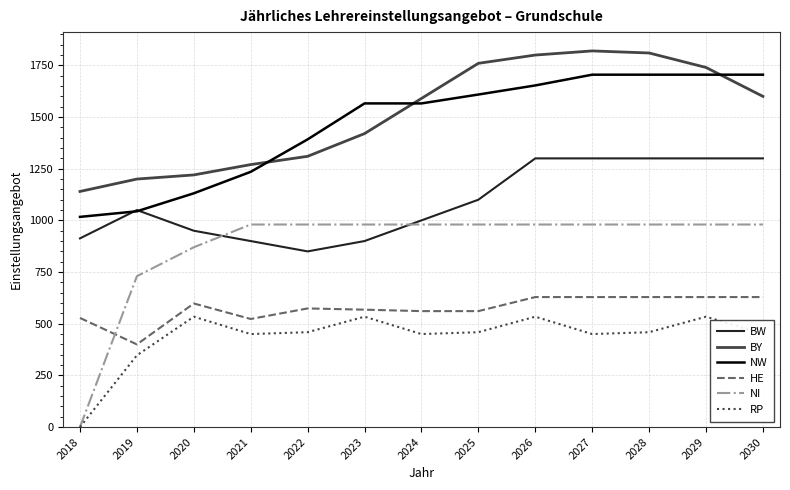

At 2022, list the series in order from largest to smallest.

NW, BY, NI, BW, HE, RP